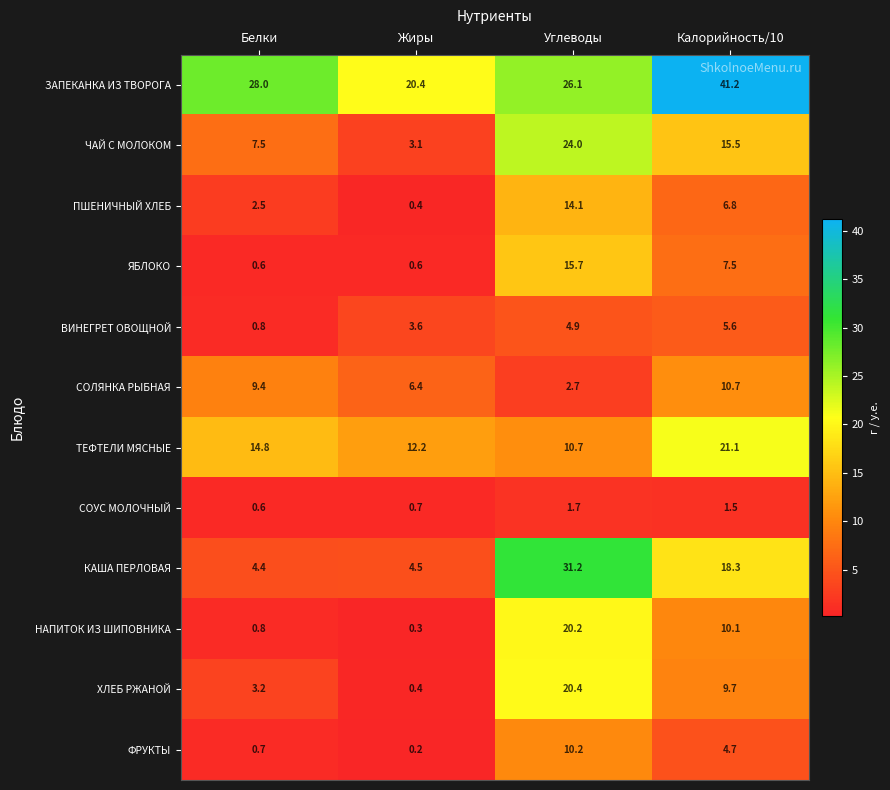

What is the sum of all ЧАЙ С МОЛОКОМ values?

50.1